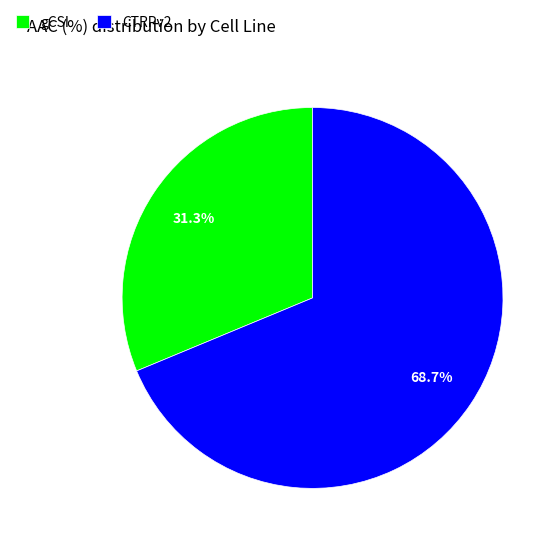

To the nearest percent, what portion does gCSI represent?

31%